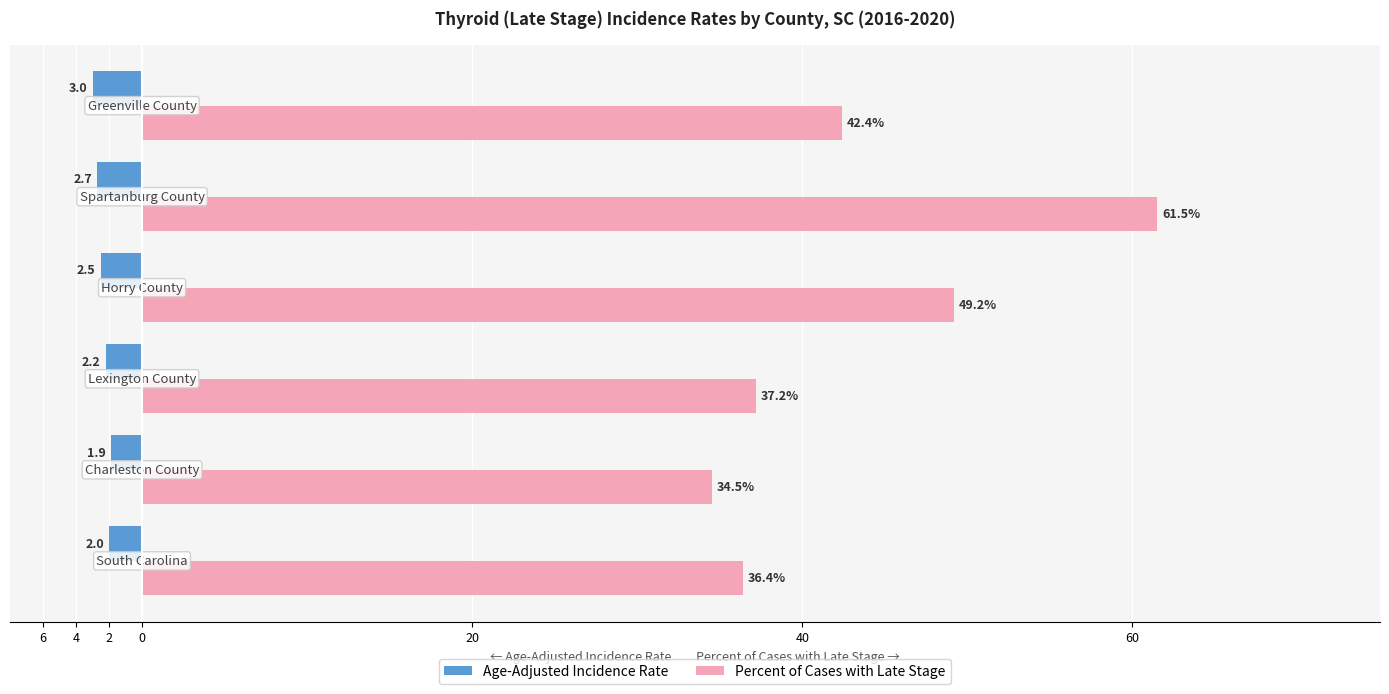

Reading left to right, extract all data points from this chart.

Age-Adjusted Incidence Rate: -2.0	-1.9	-2.2	-2.5	-2.7	-3.0
Percent of Cases with Late Stage: 36.4	34.5	37.2	49.2	61.5	42.4